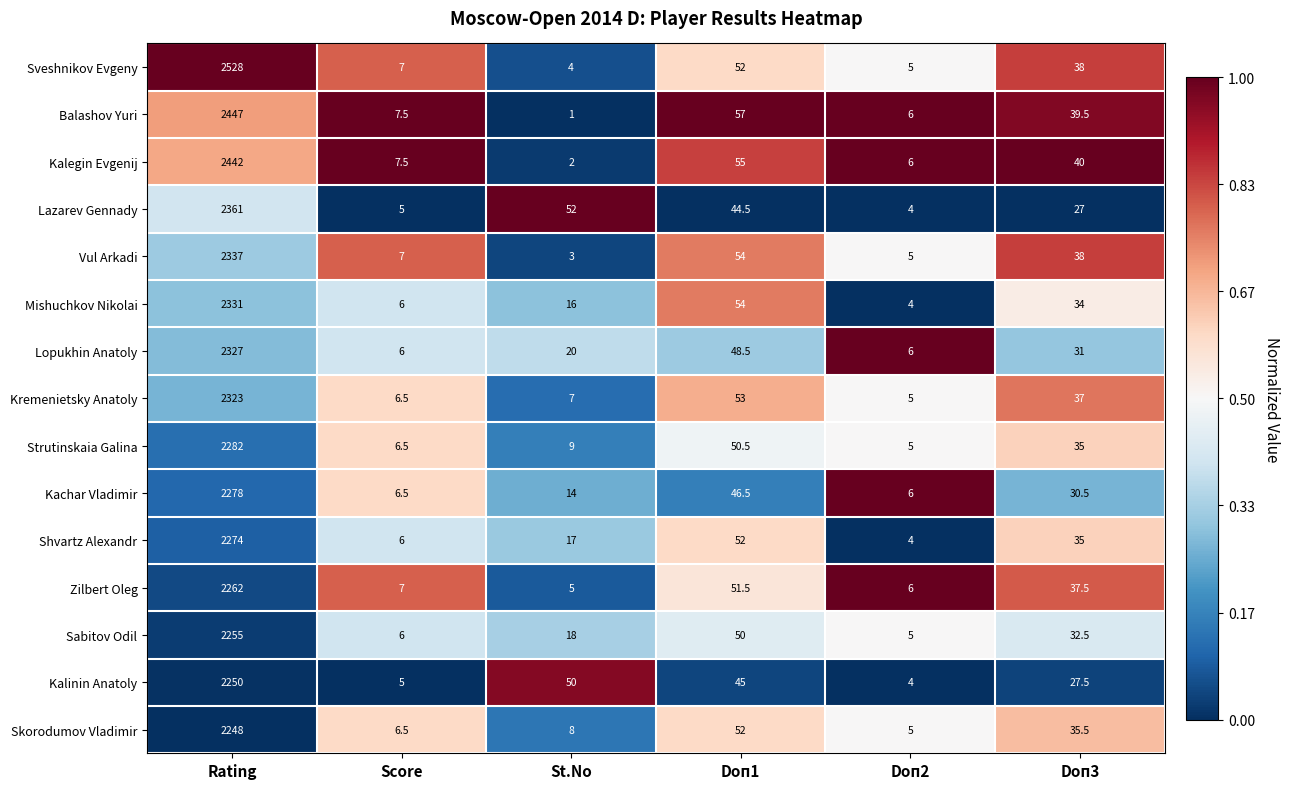

What is the sum of all Kachar Vladimir values?

2381.5